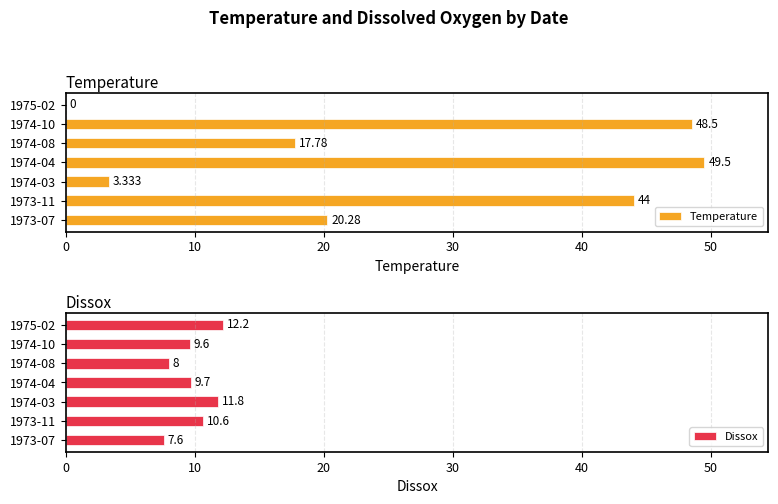

Does the chart contain any negative values?

No